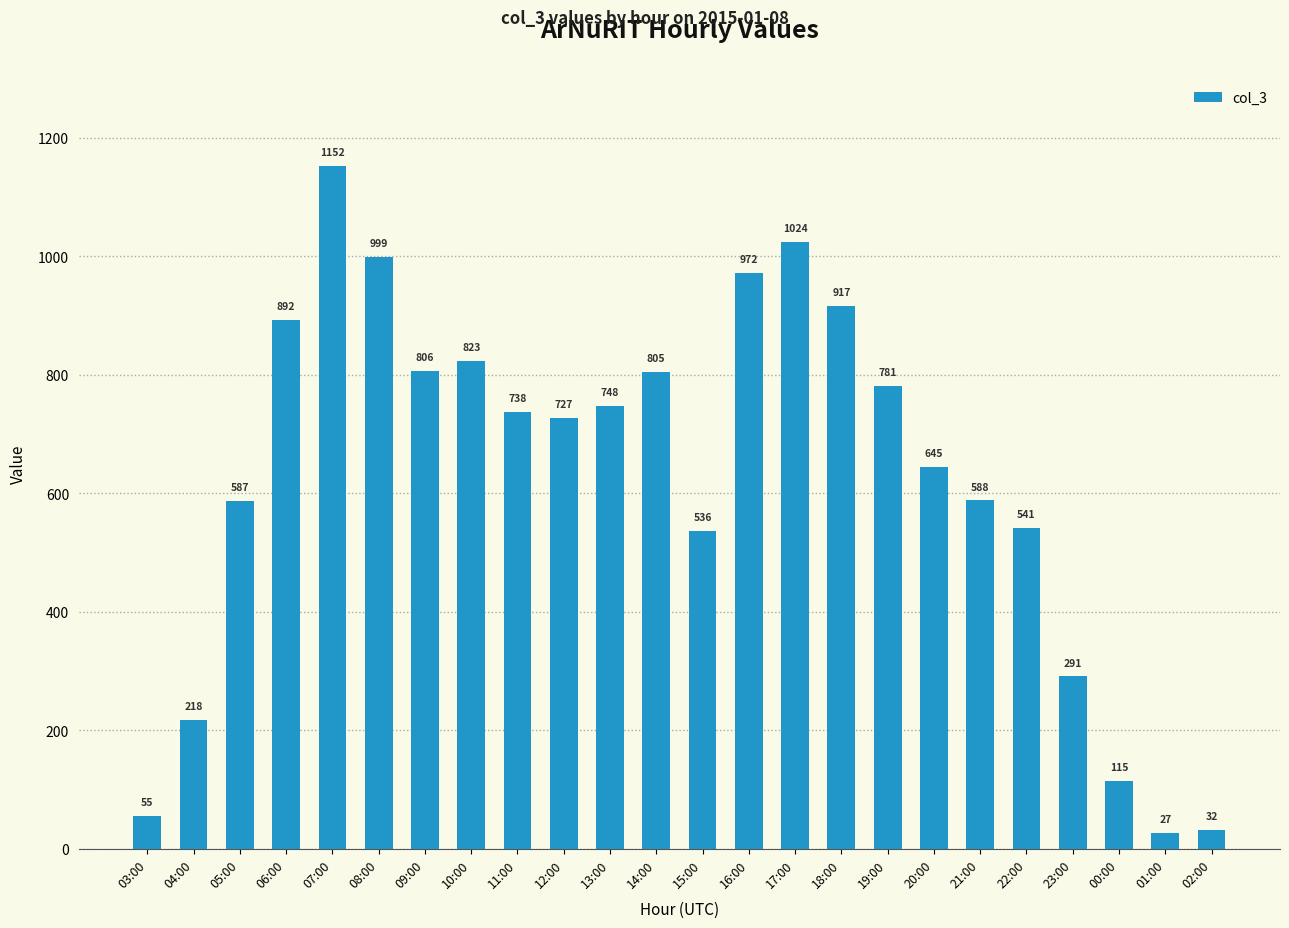

What is the label of the 3rd bar from the left?

05:00